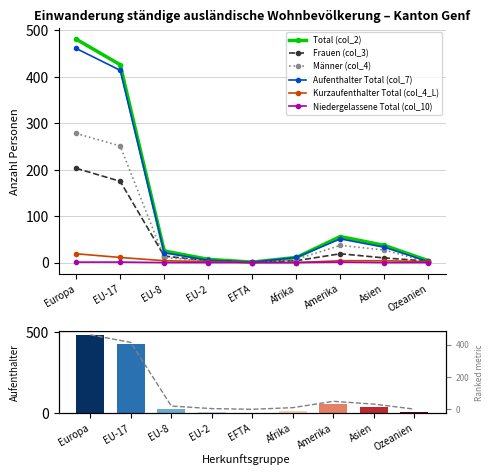

What position from the left is Amerika?

7